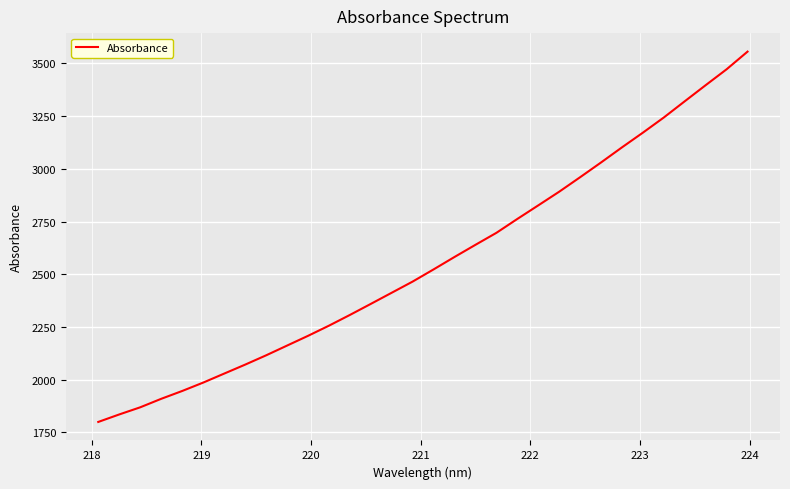

What is the minimum value shown in the chart?

1799.4